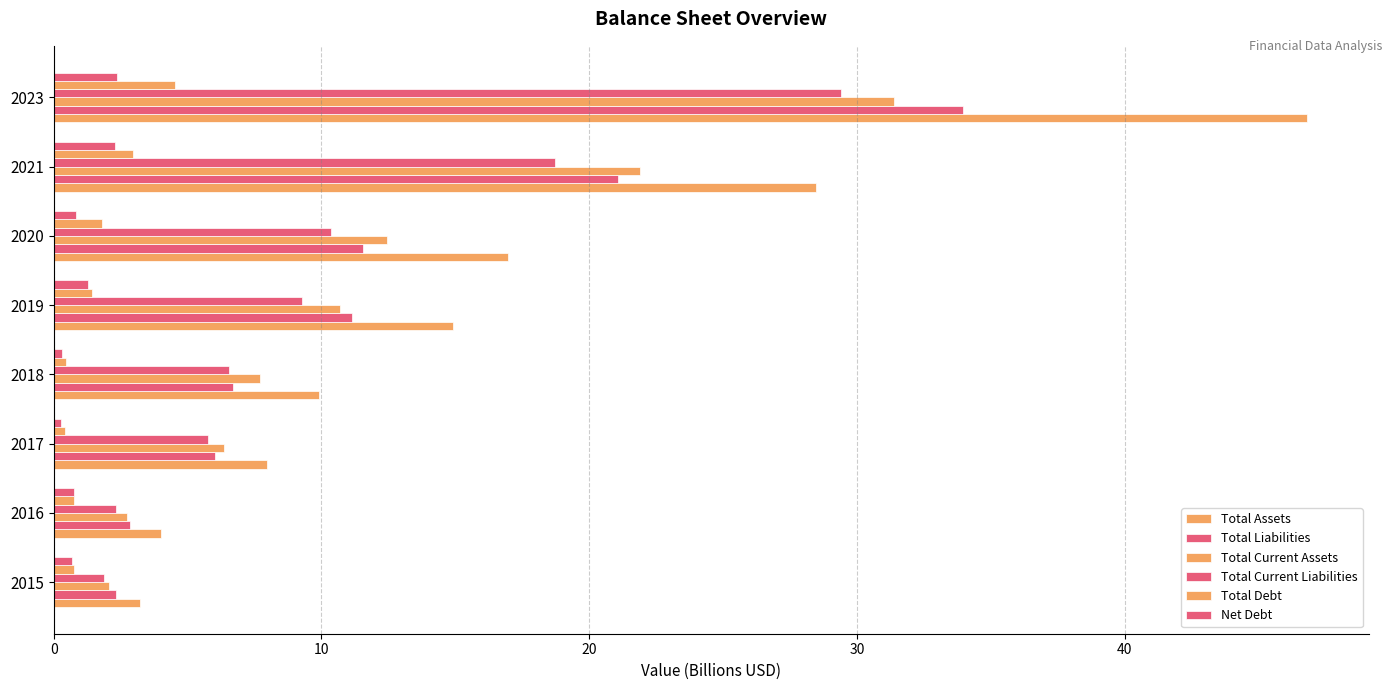

Which series has the largest total across all categories?

Total Assets